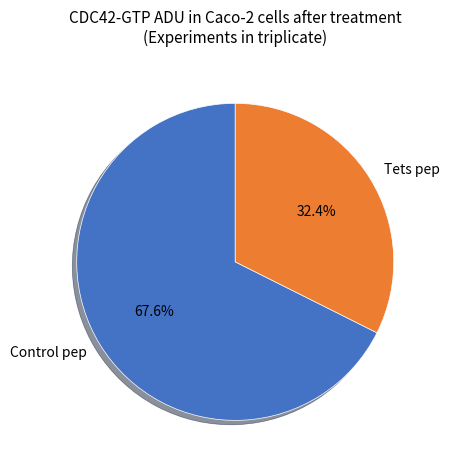

How many slices are in this pie chart?

2